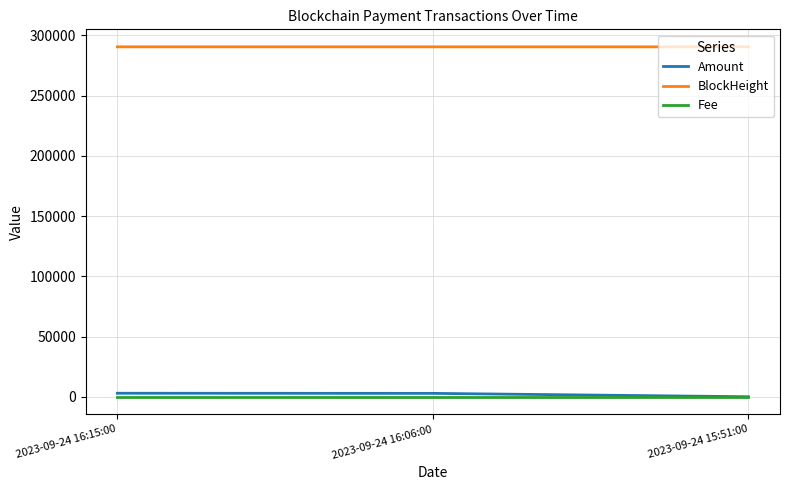

The value of Fee at 2023-09-24 16:15:00 is 0.0. True or false?

True